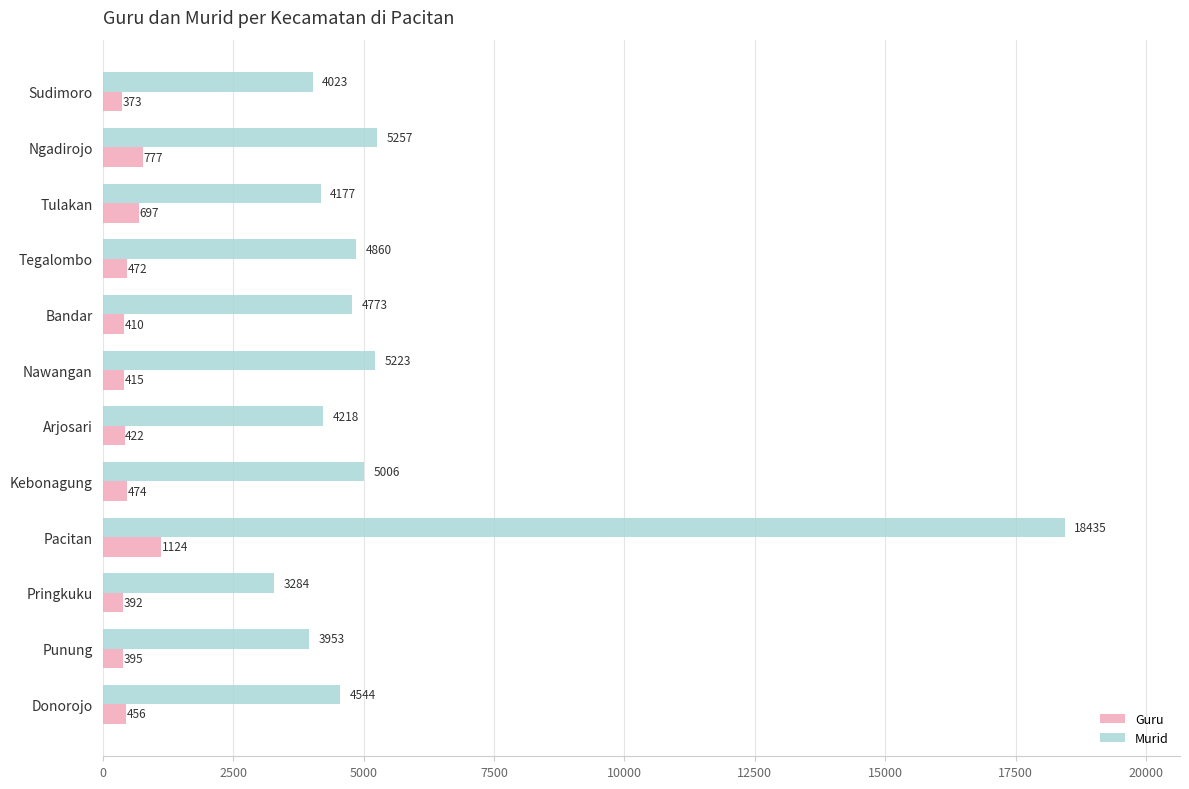

Which series has the largest total across all categories?

Murid